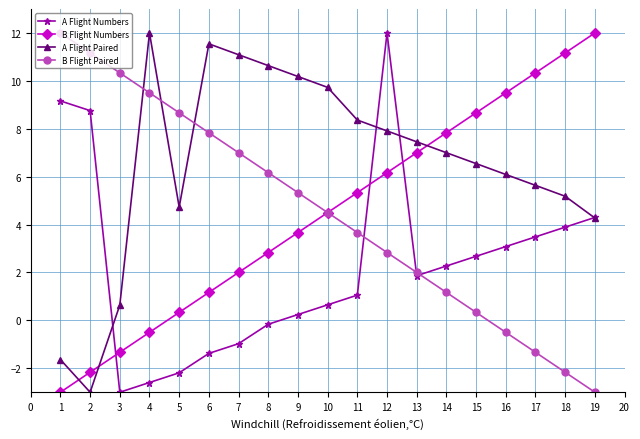

Which series has the largest total across all categories?

A Flight Paired